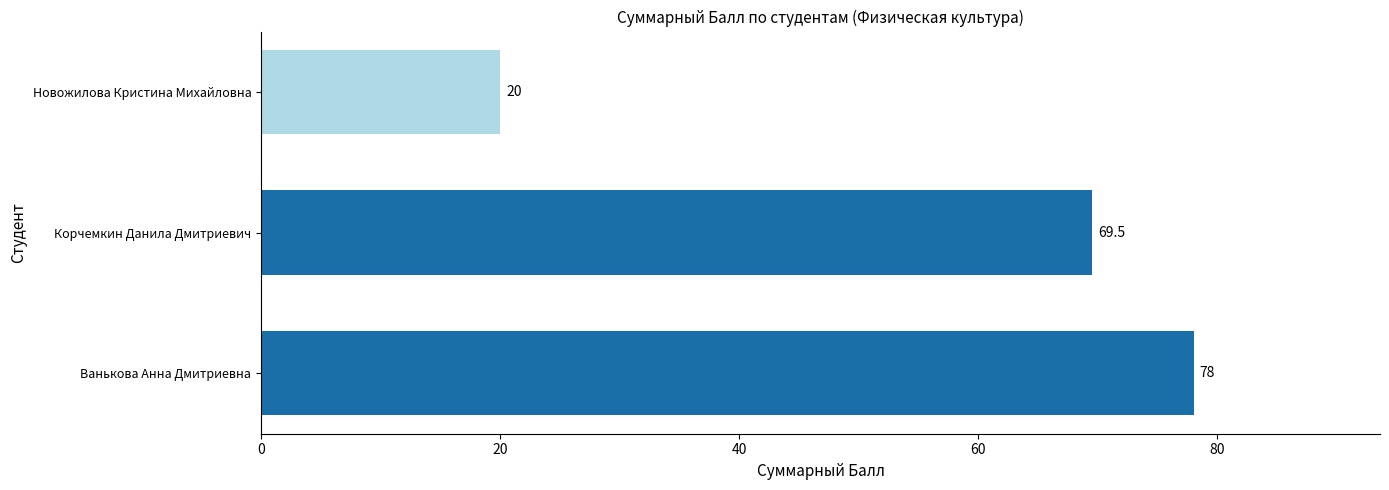

Approximately how many times larger is the value at Новожилова Кристина Михайловна compared to Корчемкин Данила Дмитриевич?

0.3